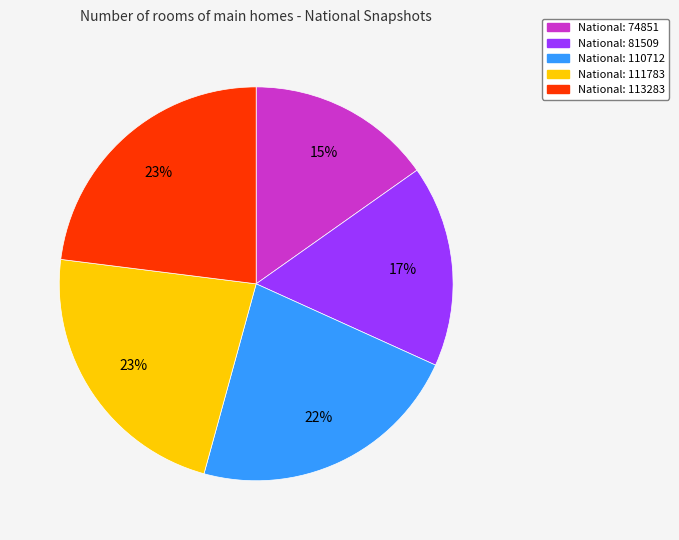

The National: 110712 slice represents 34% of the pie. True or false?

False